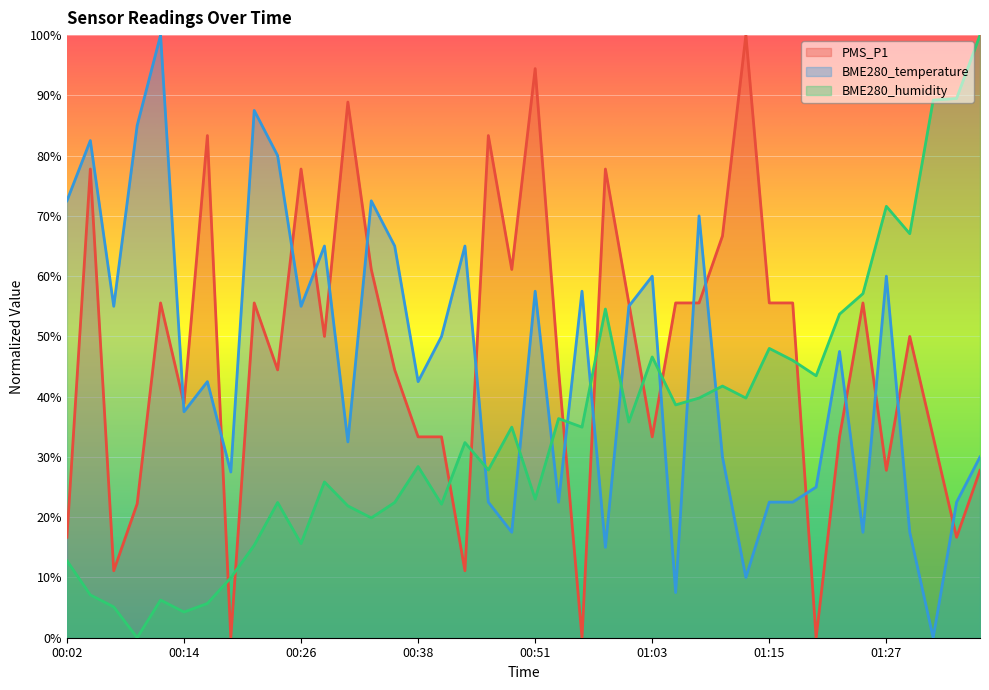

Read the PMS_P1 value at 00:34.

61.1